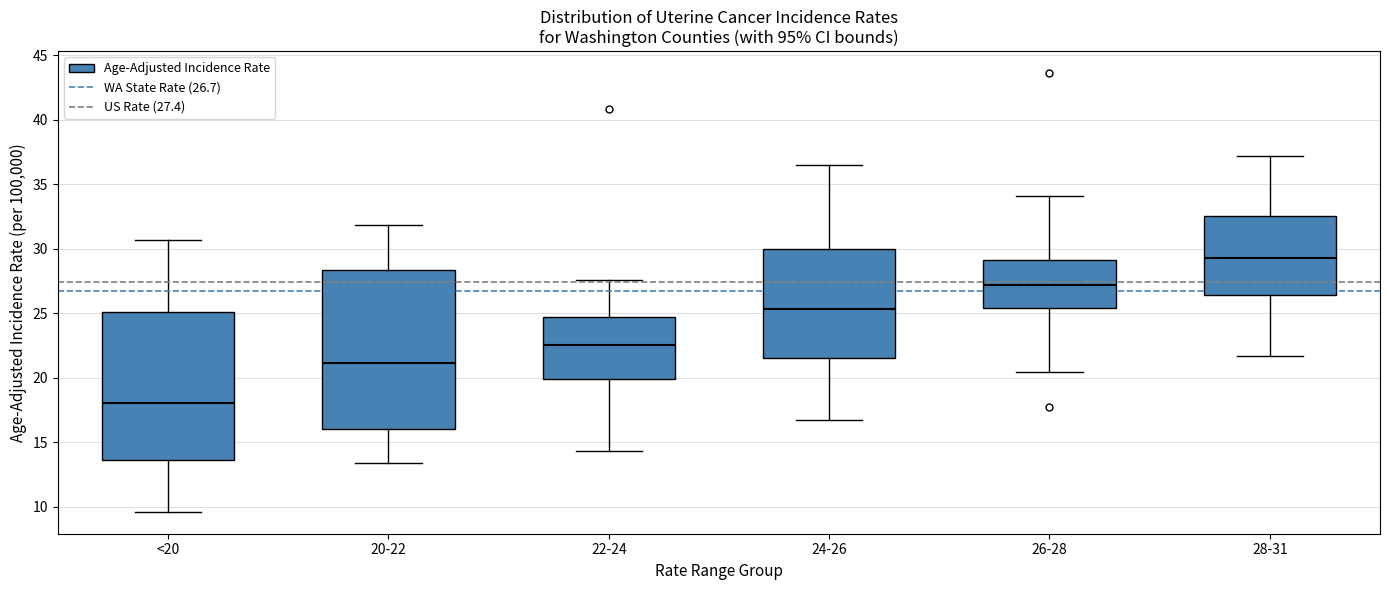

Reading left to right, read every box against the y-axis: the position of its median line, the range the box covers, and the ends of its whiskers. The values are not printed on the chart, so give them approximately, as read against the axis.

<20: median 18.0, box 13.5 to 25.0, whiskers 9.5 to 30.5
20-22: median 21.0, box 16.0 to 28.5, whiskers 13.5 to 32.0
22-24: median 22.5, box 20.0 to 24.5, whiskers 14.5 to 27.5
24-26: median 25.5, box 21.5 to 30.0, whiskers 16.5 to 36.5
26-28: median 27.0, box 25.5 to 29.0, whiskers 20.5 to 34.0
28-31: median 29.5, box 26.5 to 32.5, whiskers 21.5 to 37.0